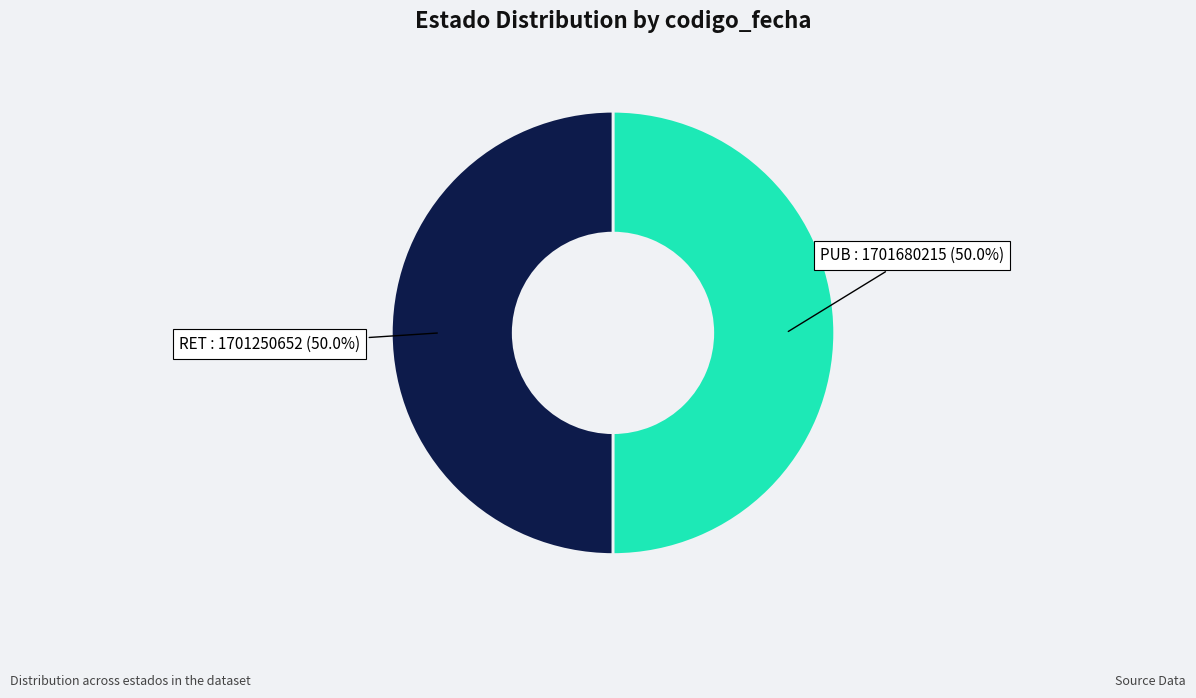

What is the largest slice in the pie chart?

PUB